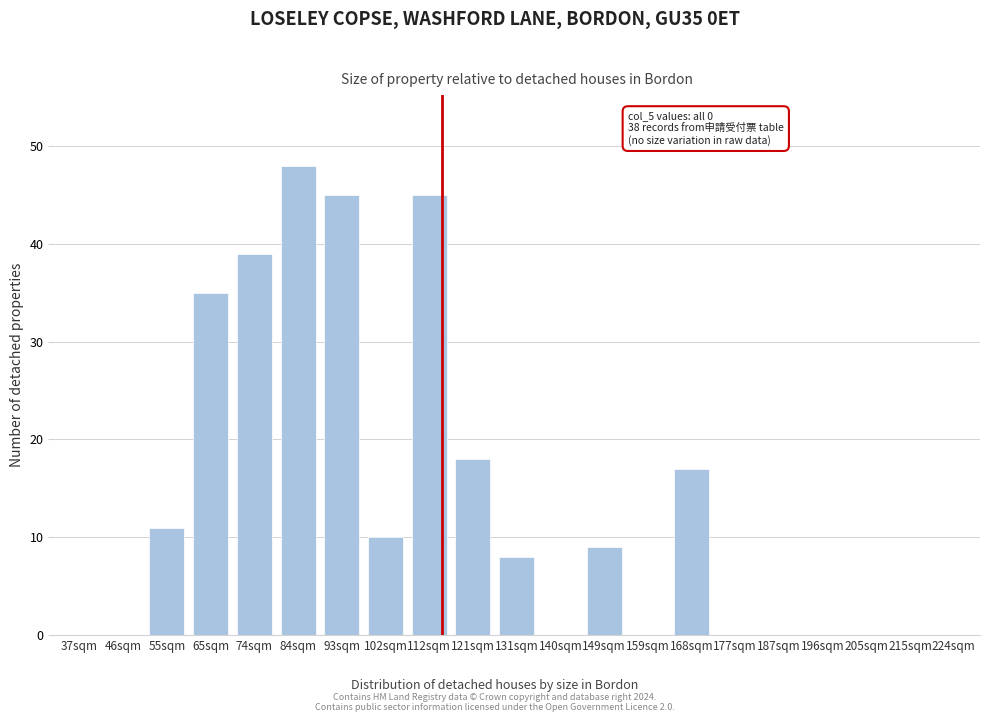

Reading left to right, list all the values displayed in this chart.

37sqm=0	46sqm=0	55sqm=11	65sqm=35	74sqm=39	84sqm=48	93sqm=45	102sqm=10	112sqm=45	121sqm=18	131sqm=8	140sqm=0	149sqm=9	159sqm=0	168sqm=17	177sqm=0	187sqm=0	196sqm=0	205sqm=0	215sqm=0	224sqm=0